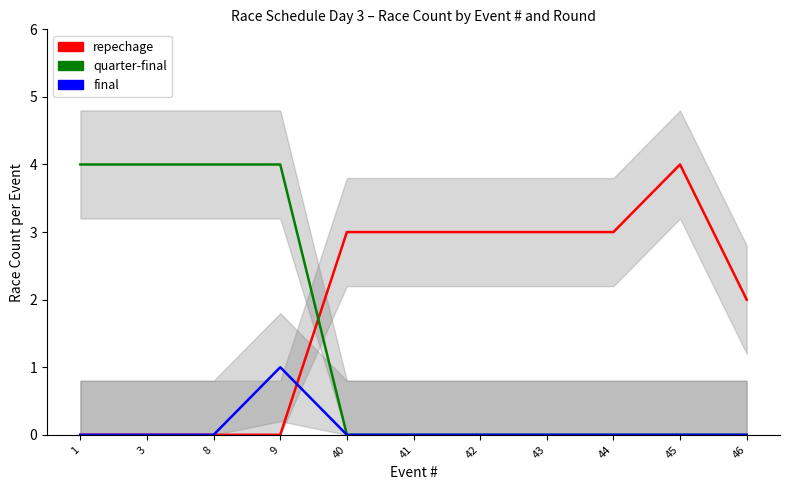

List the series in order of their overall mean, lowest first.

final, quarter-final, repechage